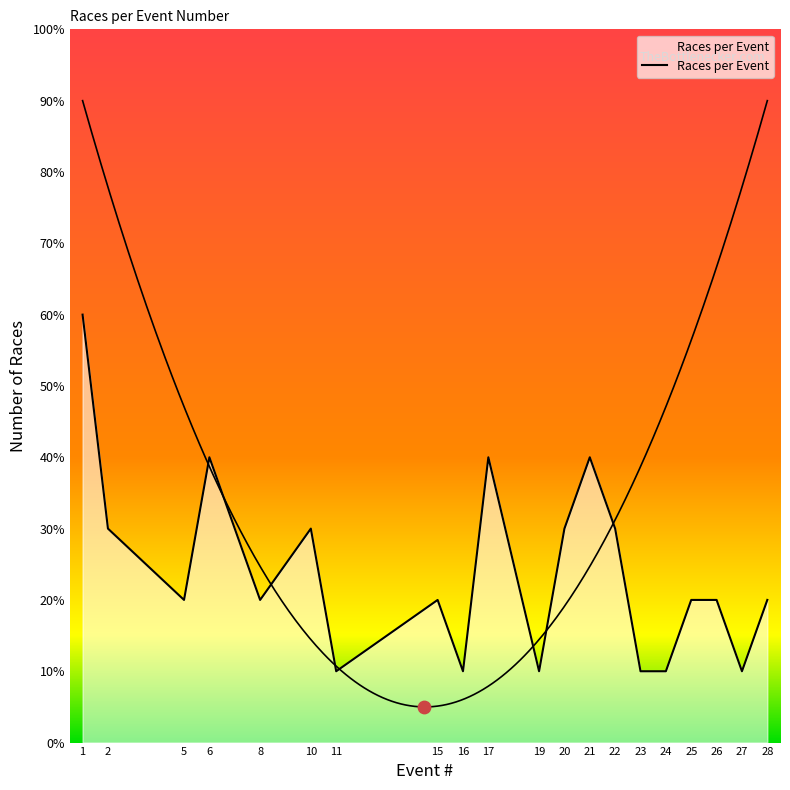

What is the ratio of the value at 6 to the value at 1?

0.7